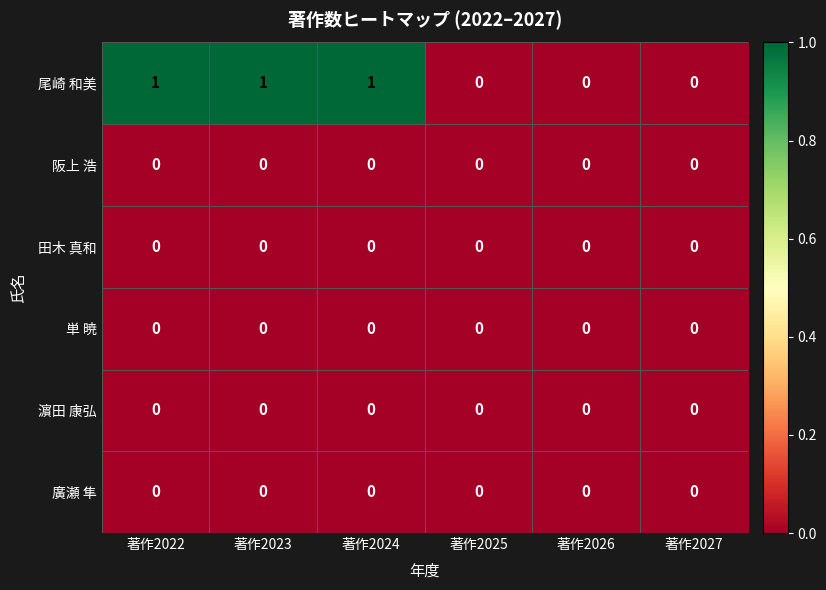

Which series has the widest spread of values?

尾崎 和美